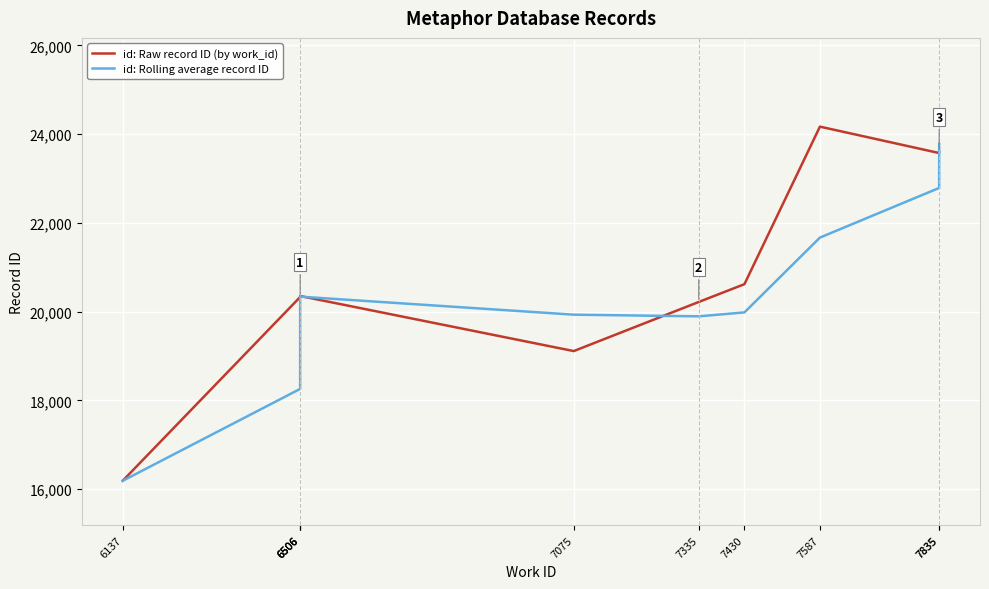

True or false: id: Raw record ID (by work_id) and id: Rolling average record ID intersect in this chart.

True